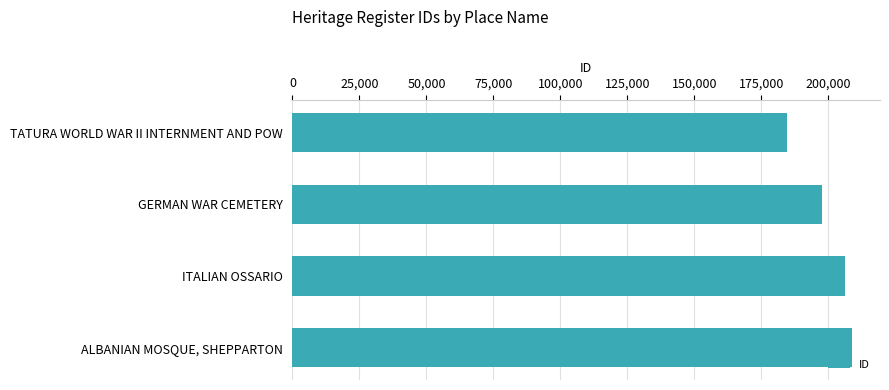

What is the maximum value shown in the chart?

208862